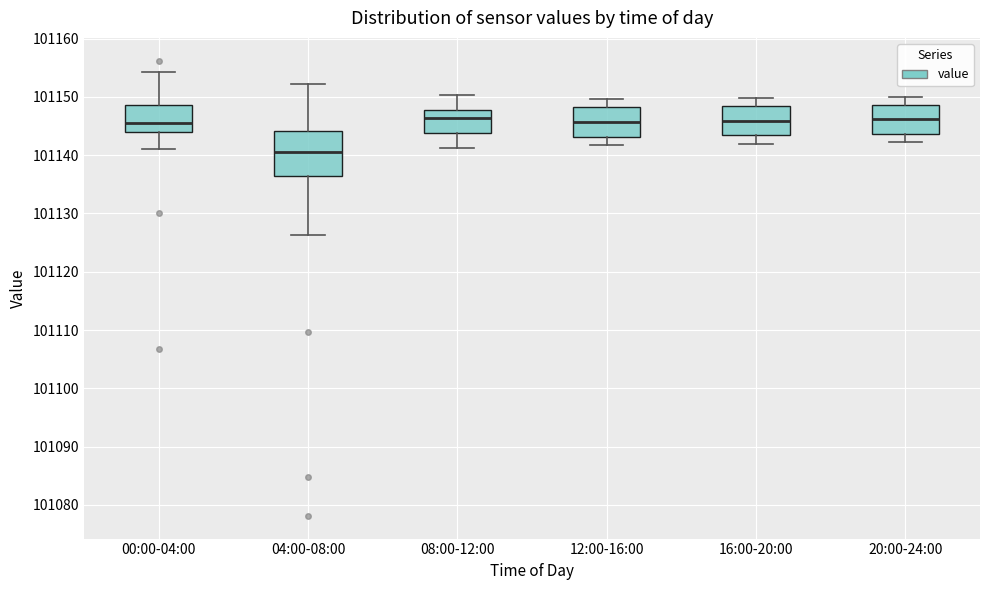

Reading left to right, transcribe this box plot: for each box, give where its median line is, the range the box spans, and where its two whiskers end, as read against the y-axis. The values are not printed on the chart, so give them approximately, as read against the axis.

00:00-04:00: median 101145, box 101144 to 101149, whiskers 101141 to 101154
04:00-08:00: median 101141, box 101136 to 101144, whiskers 101126 to 101152
08:00-12:00: median 101146, box 101144 to 101148, whiskers 101141 to 101150
12:00-16:00: median 101146, box 101143 to 101148, whiskers 101142 to 101150
16:00-20:00: median 101146, box 101143 to 101148, whiskers 101142 to 101150
20:00-24:00: median 101146, box 101144 to 101149, whiskers 101142 to 101150